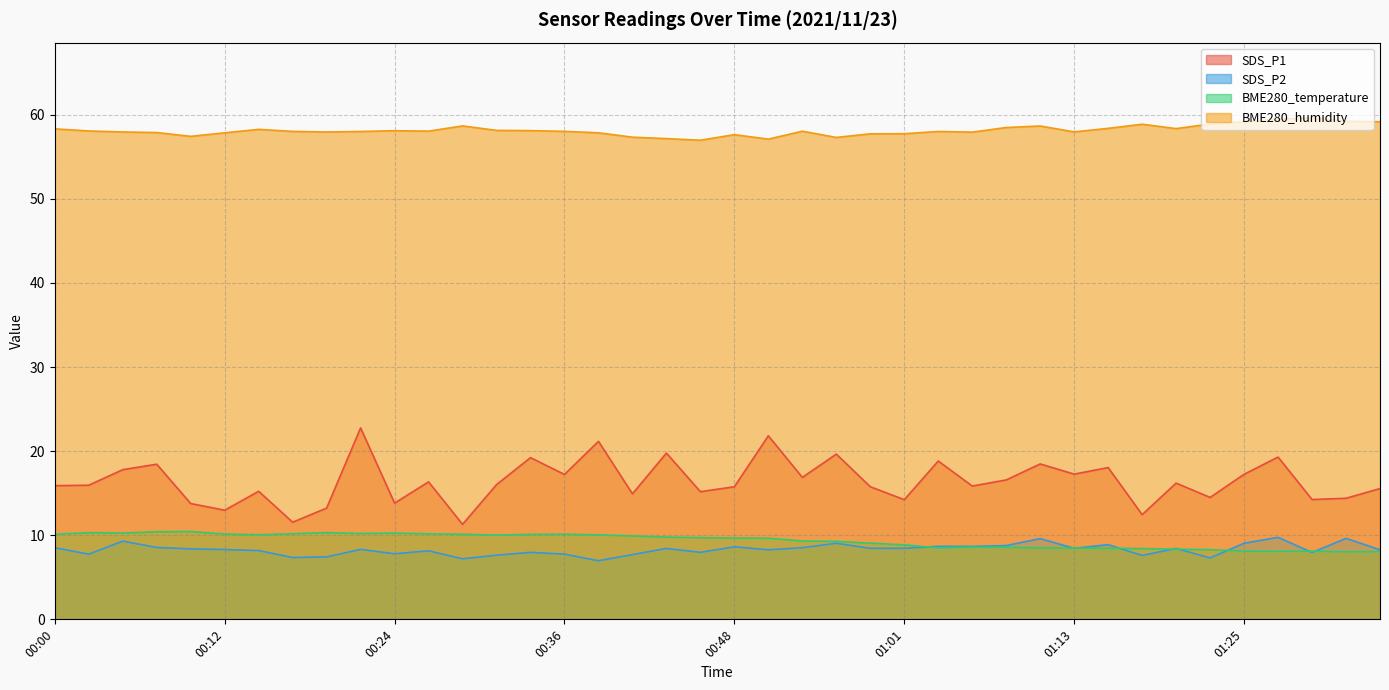

Which series has the widest spread of values?

SDS_P1